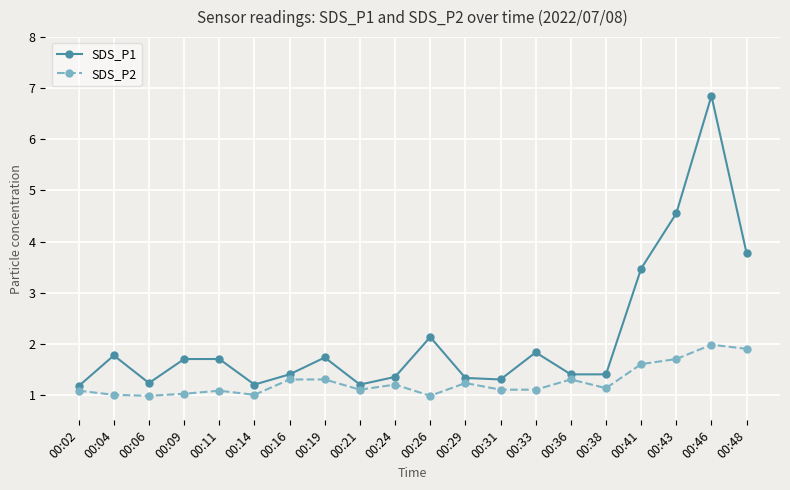

Count the number of data series in this chart.

2